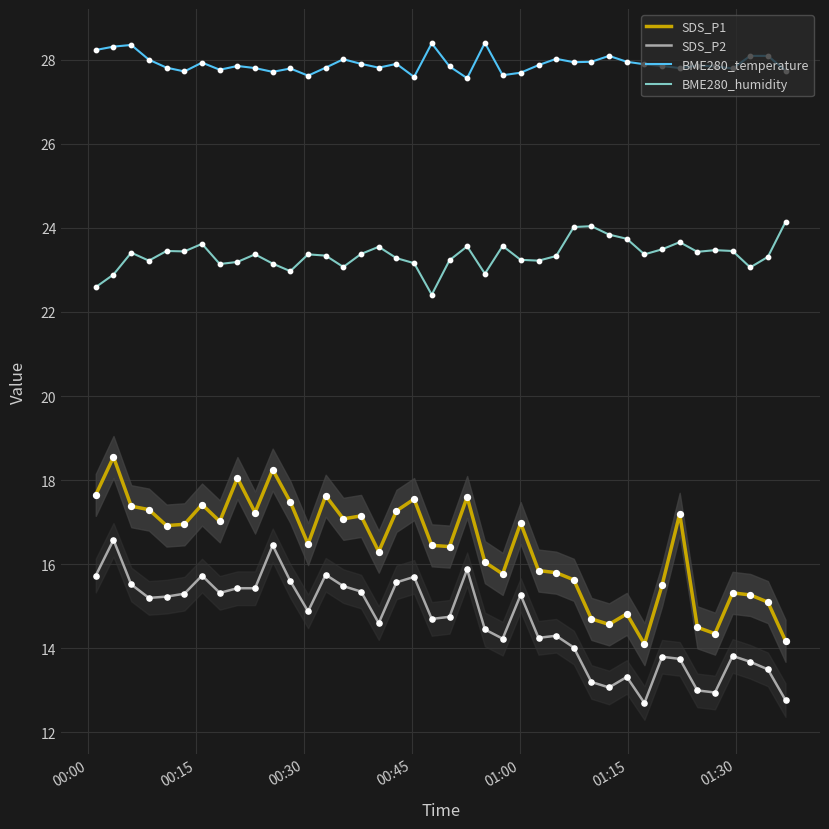

Which series reaches the minimum Y coordinate?

SDS_P2